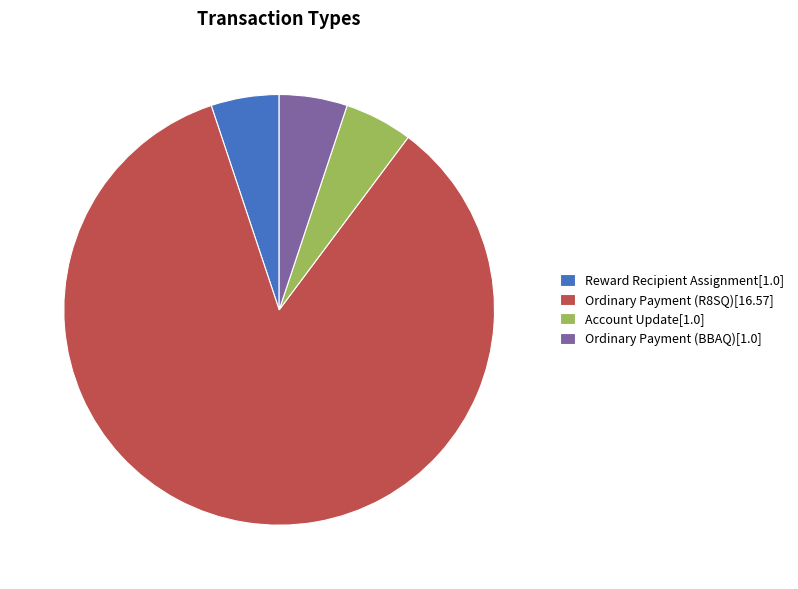

Combined, do Ordinary Payment (R8SQ)[16.57] and Account Update[1.0] account for over 50%?

Yes